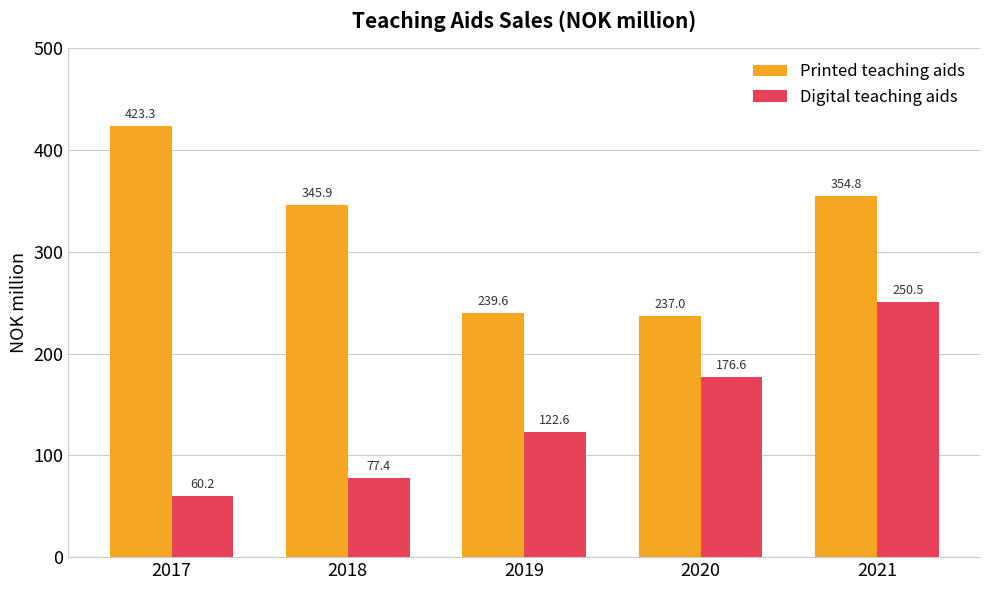

Which category has the highest value in the Printed teaching aids series?

2017